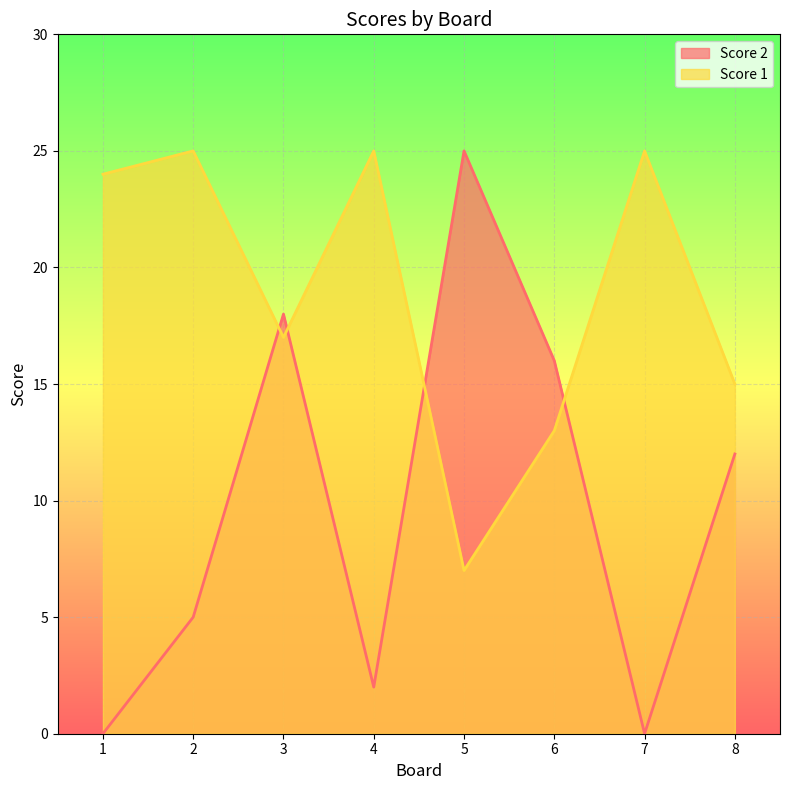

What is the average value of the Score 1 series?

19